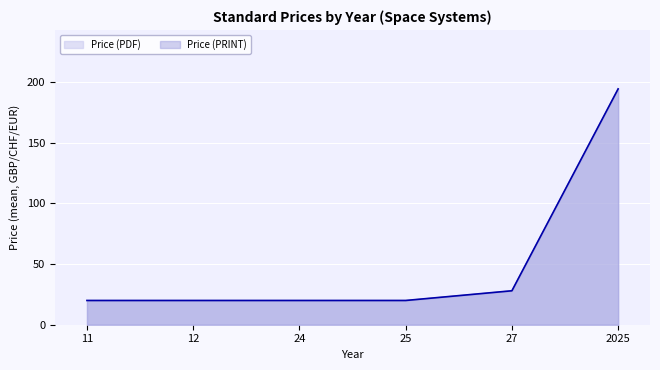

What is the difference between the maximum and second lowest values in the Price (PDF) series?

174.5